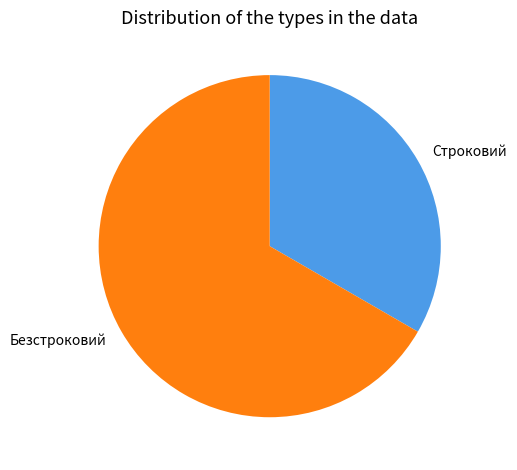

Rank the categories by value from lowest to highest.

Строковий, Безстроковий